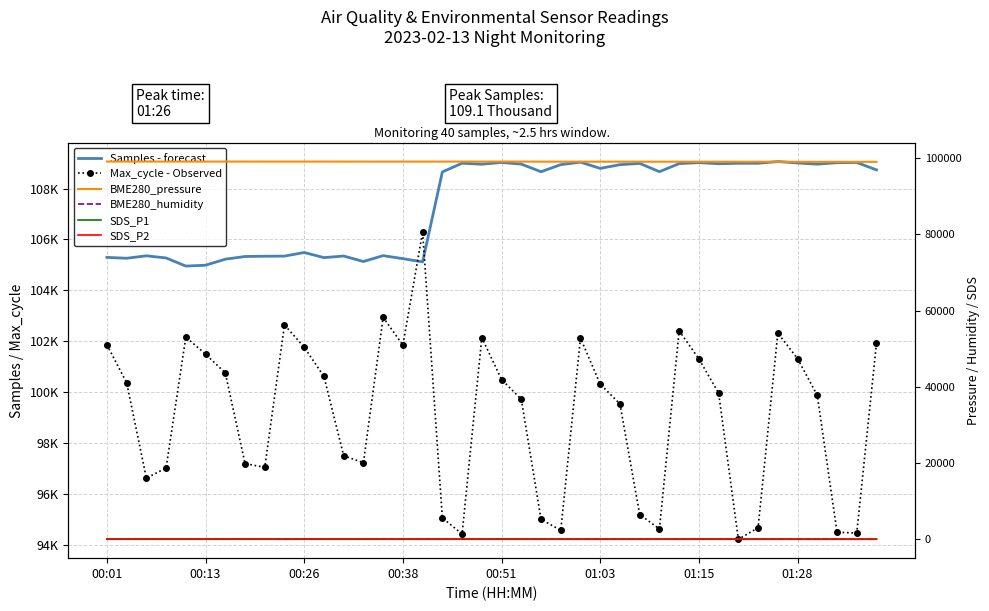

What is the maximum value shown in the chart?

109063.0